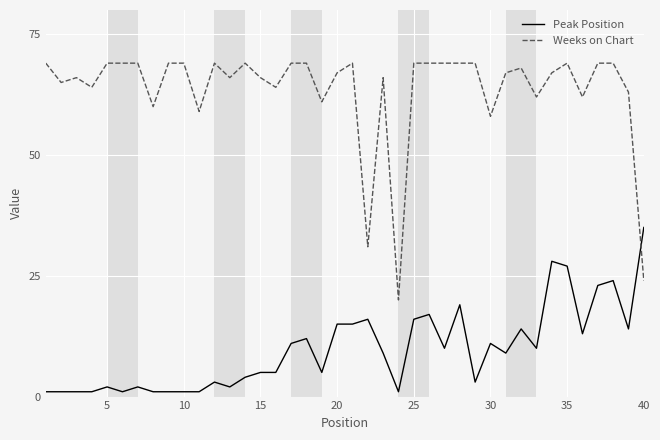

What is the maximum value for Peak Position?

35